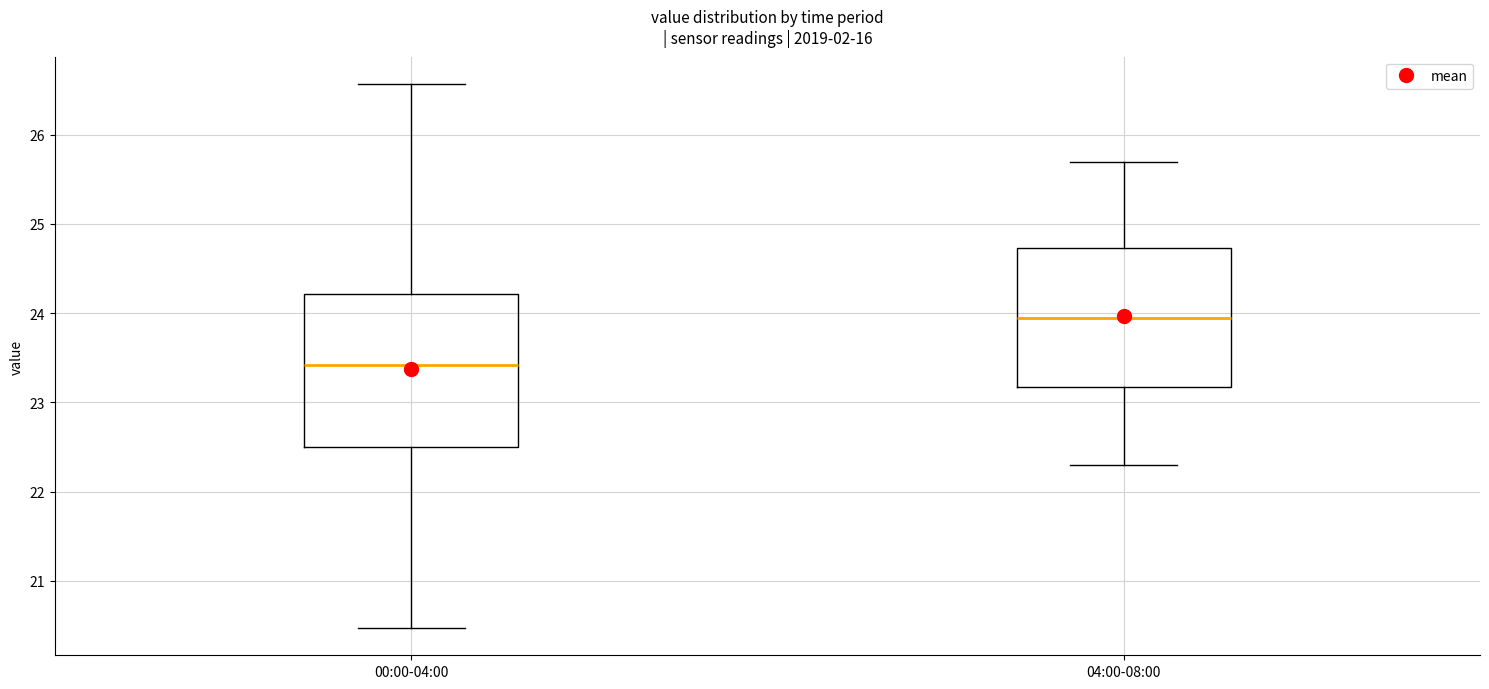

Where does the upper whisker of the box for 00:00-04:00 end on the y-axis? The values are not printed on the chart, so give them approximately, as read against the axis.

26.6